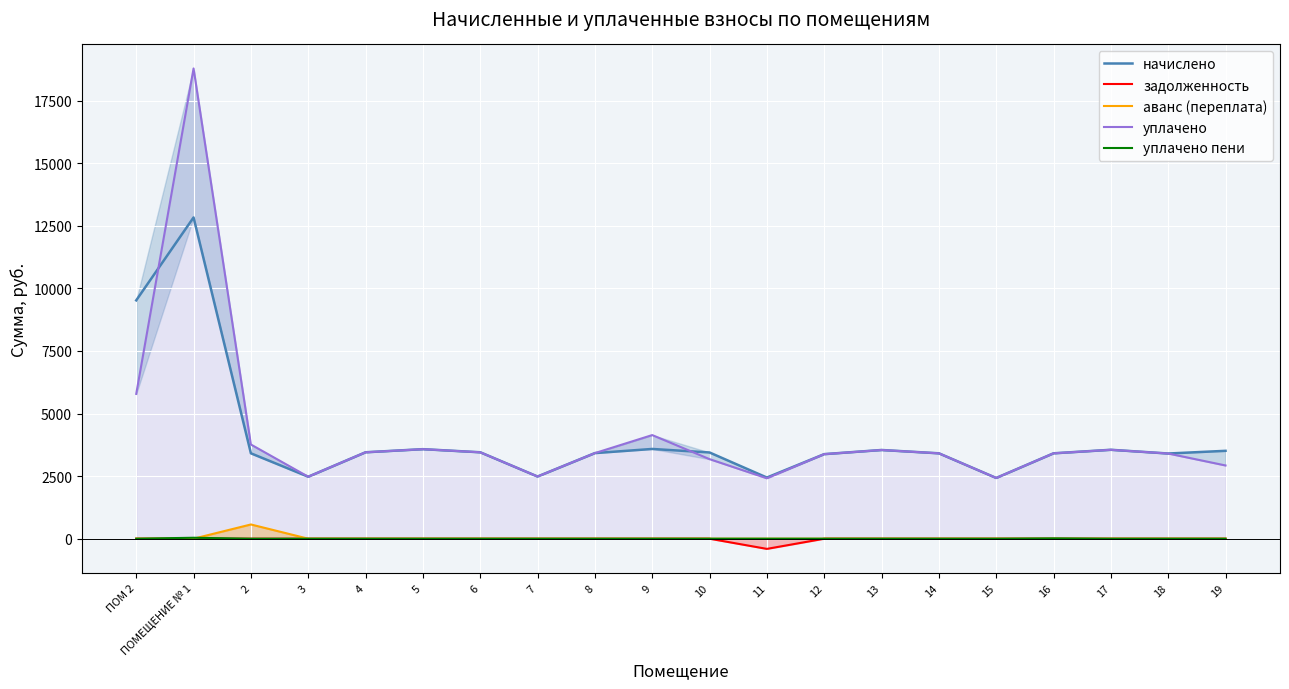

Between 7 and 19, which series saw the biggest shift?

начислено